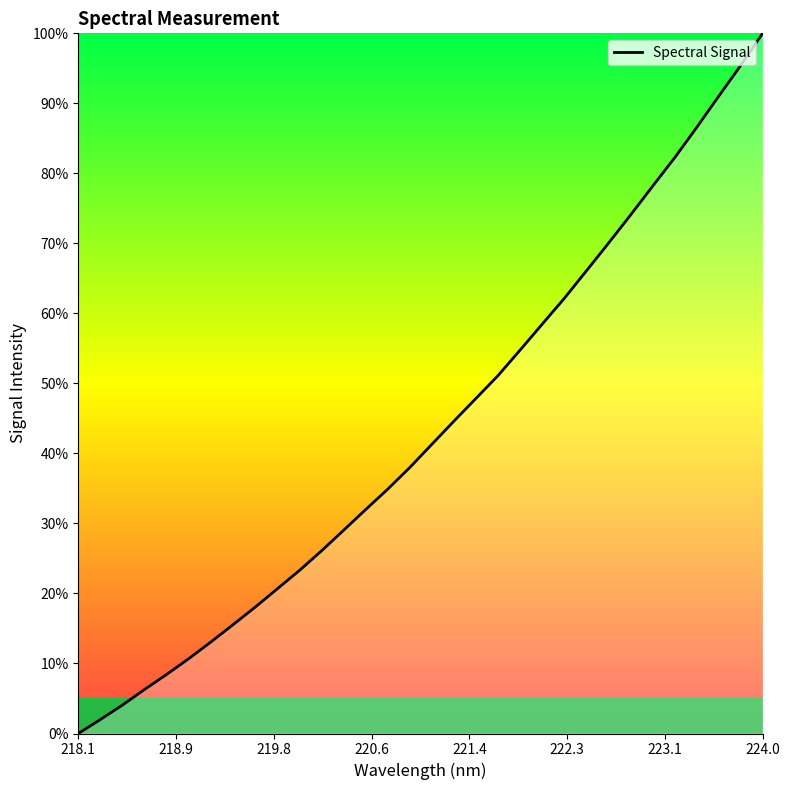

What is the maximum value shown in the chart?

100.0